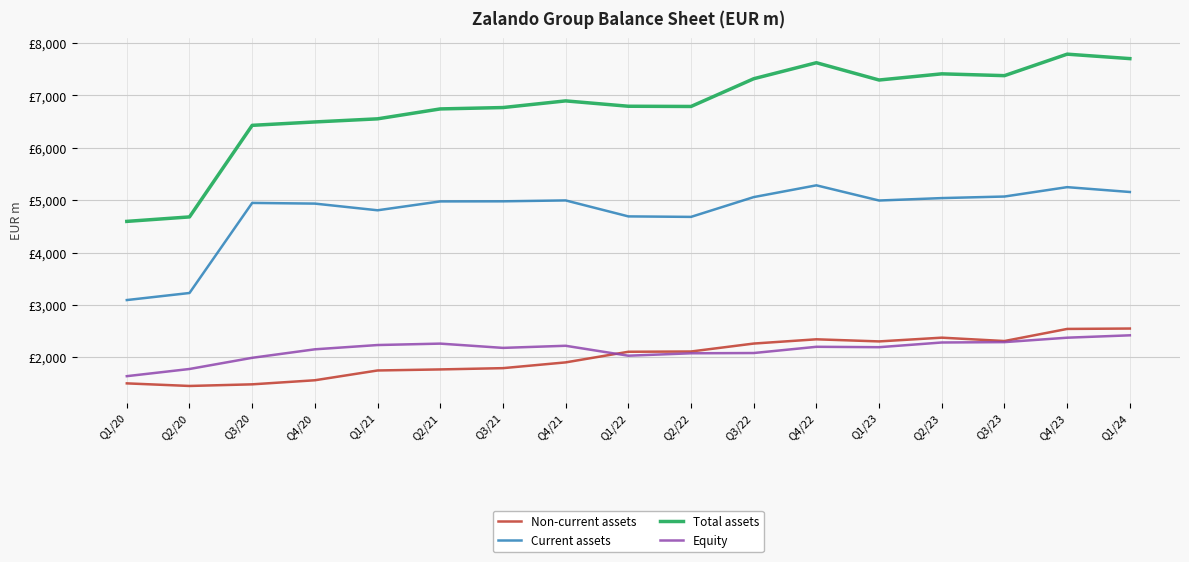

Between Q2/20 and Q3/23, which series saw the biggest shift?

Total assets